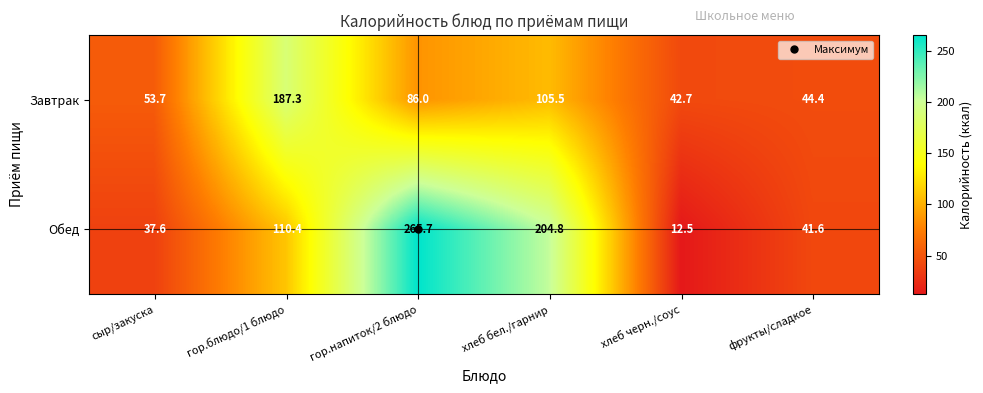

Count the number of categories in the chart.

6